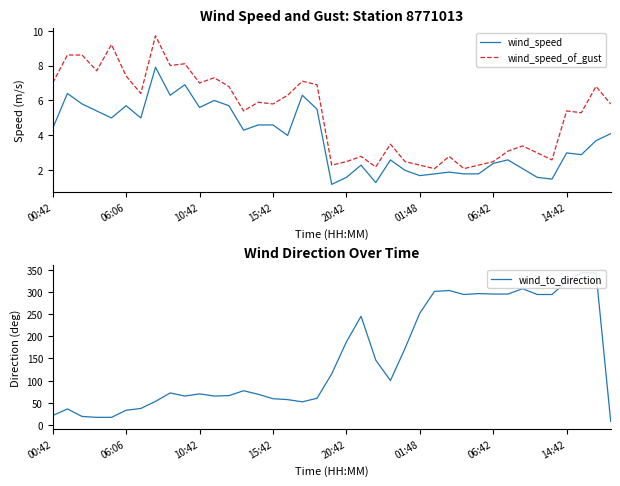

Which series has the largest total across all categories?

wind_to_direction